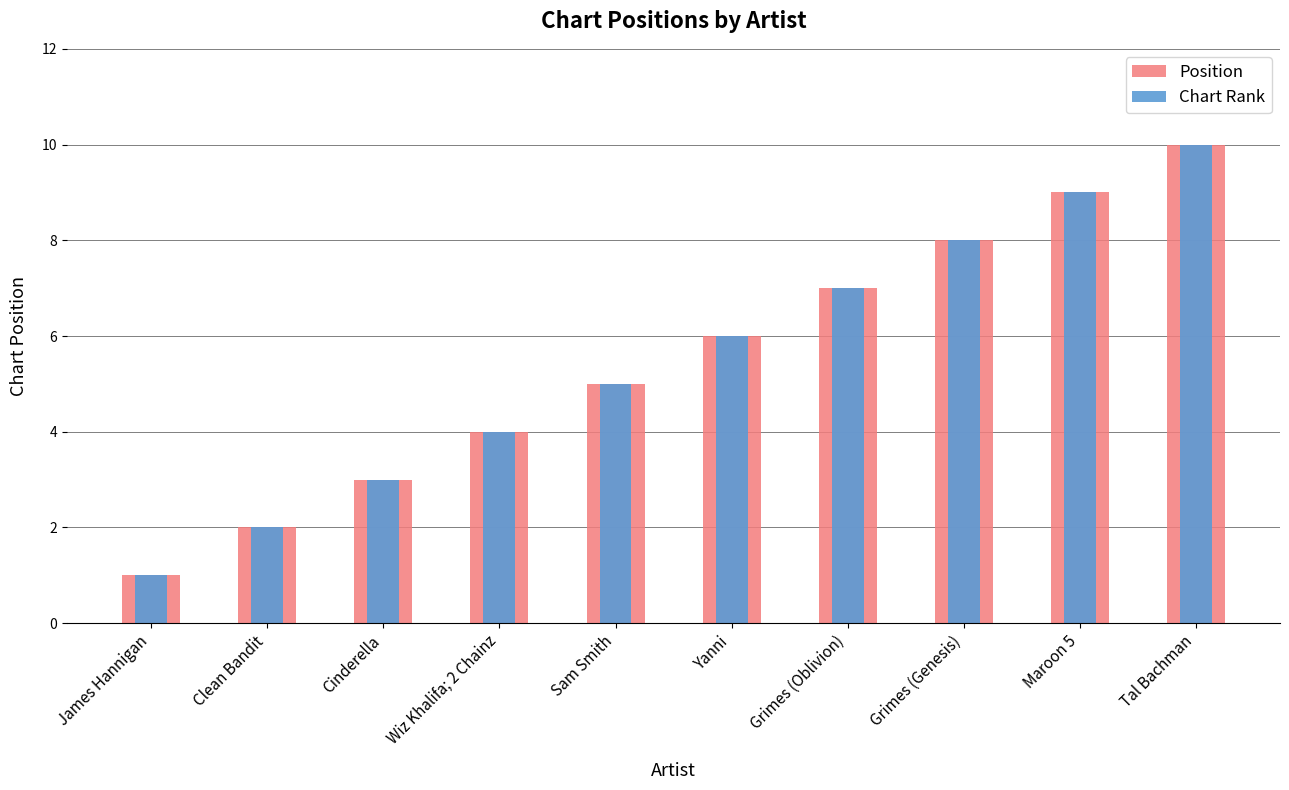

Does the chart contain stacked bars?

No